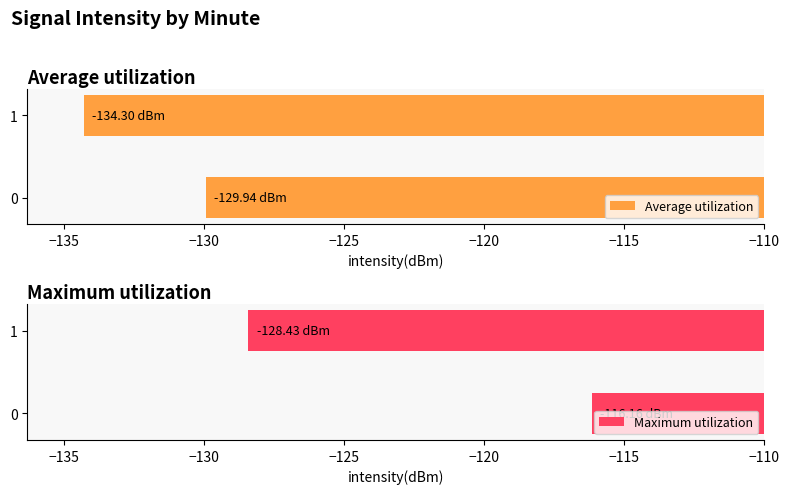

Does the chart contain any negative values?

Yes